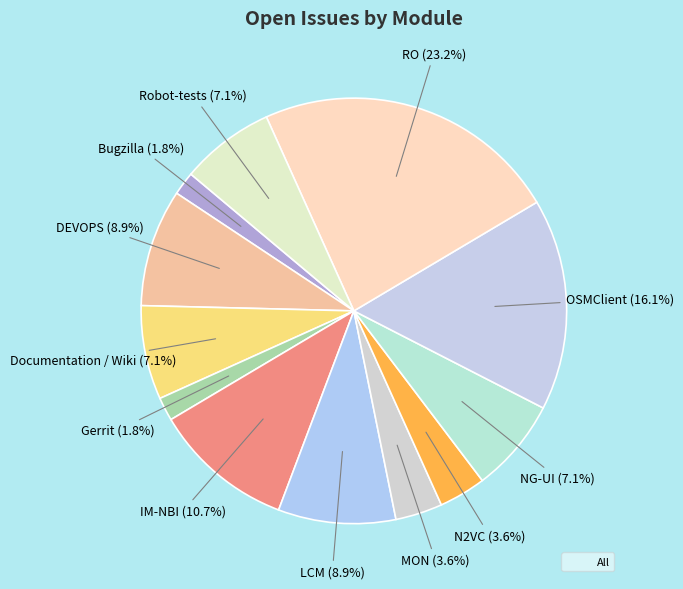

Which slice is the largest?

RO